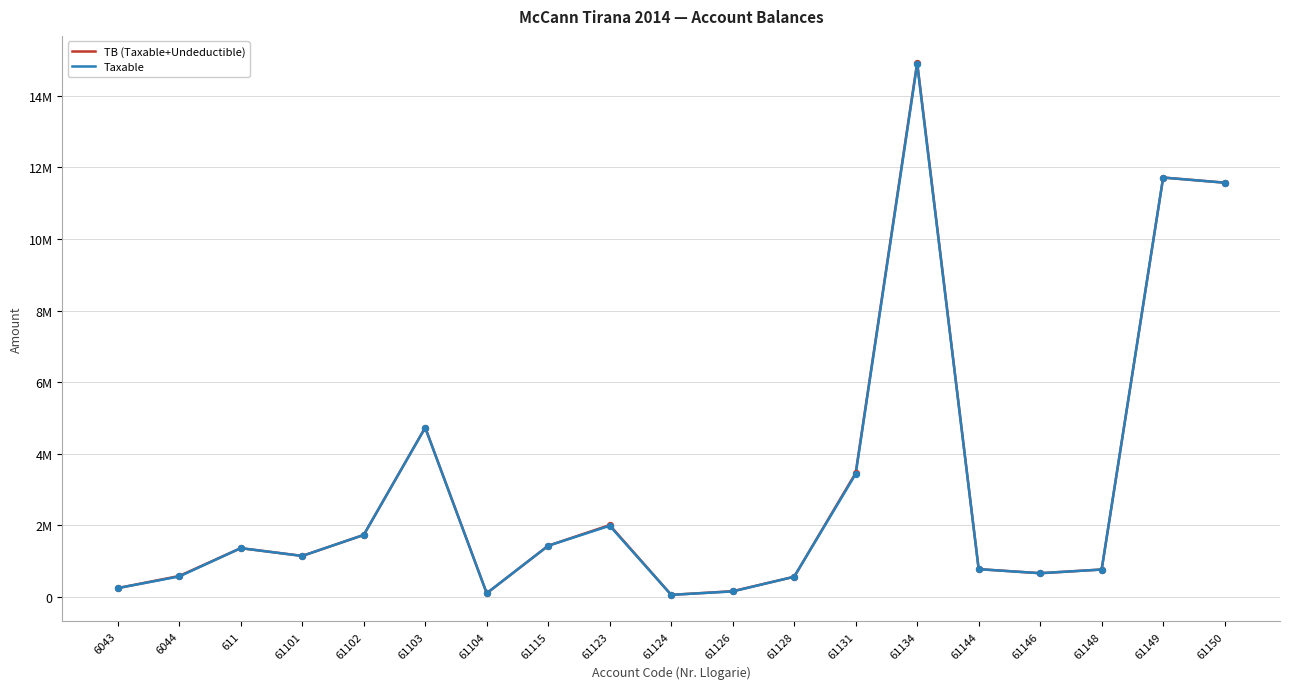

At which category is the sum across all series the highest?

61134